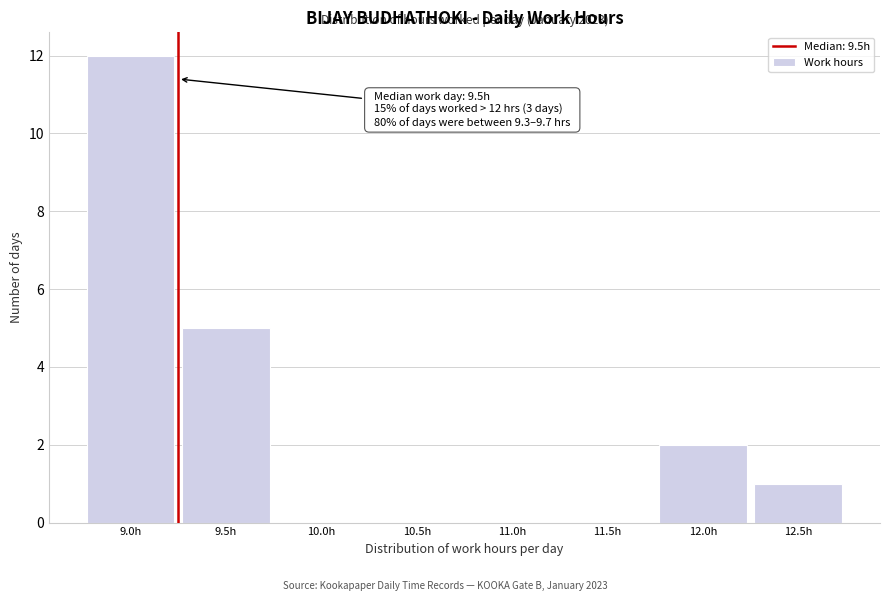

Reading left to right, what are all the values shown in this chart?

9.0h=12	9.5h=5	10.0h=0	10.5h=0	11.0h=0	11.5h=0	12.0h=2	12.5h=1